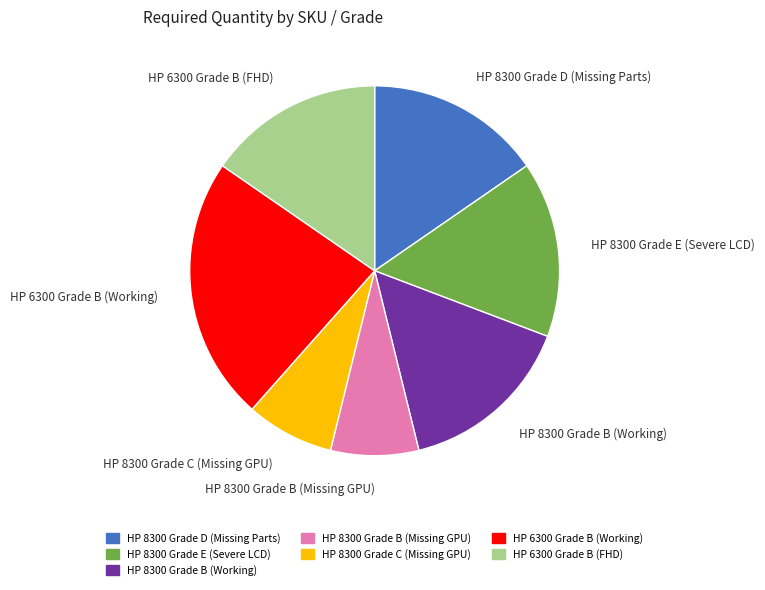

Is there any slice that represents more than half of the pie?

No